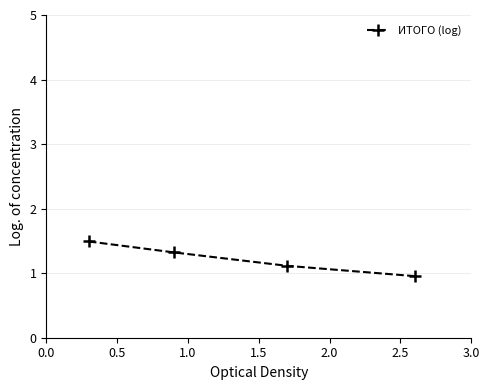

What is the value of the 4th point from the left?

1.0